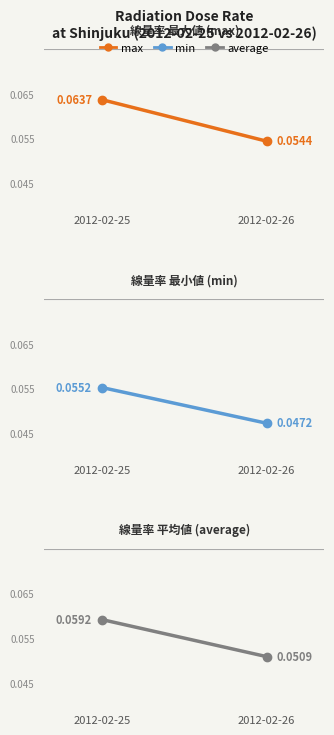

What is the average value of the average series?

0.1